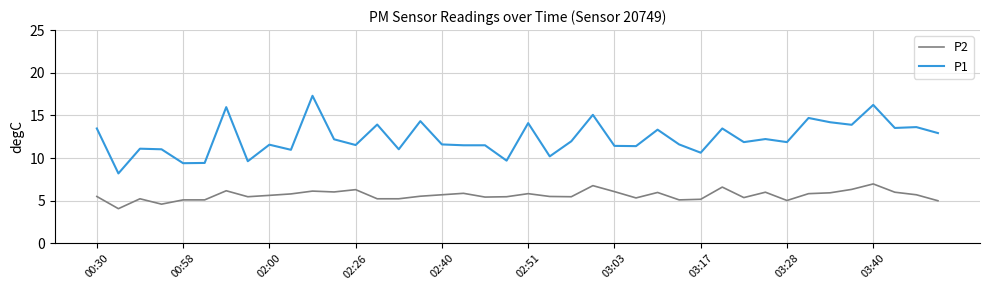

What is the difference between the second highest and second lowest values in the P1 series?

6.8